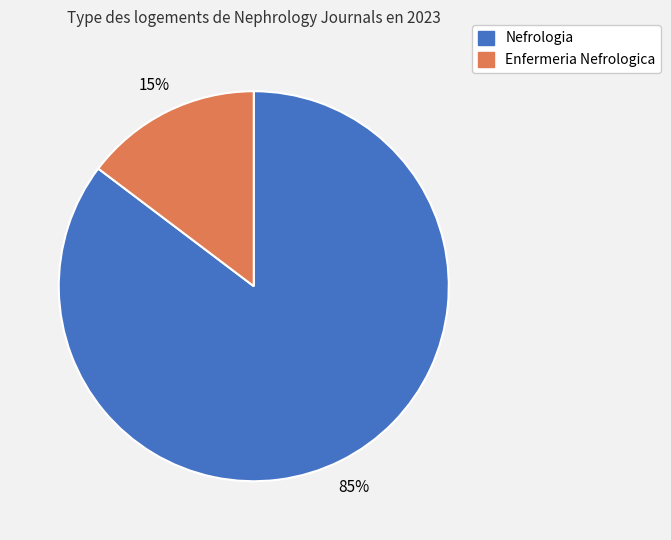

To the nearest percent, what is the combined percentage of Nefrologia and Enfermeria Nefrologica?

100%